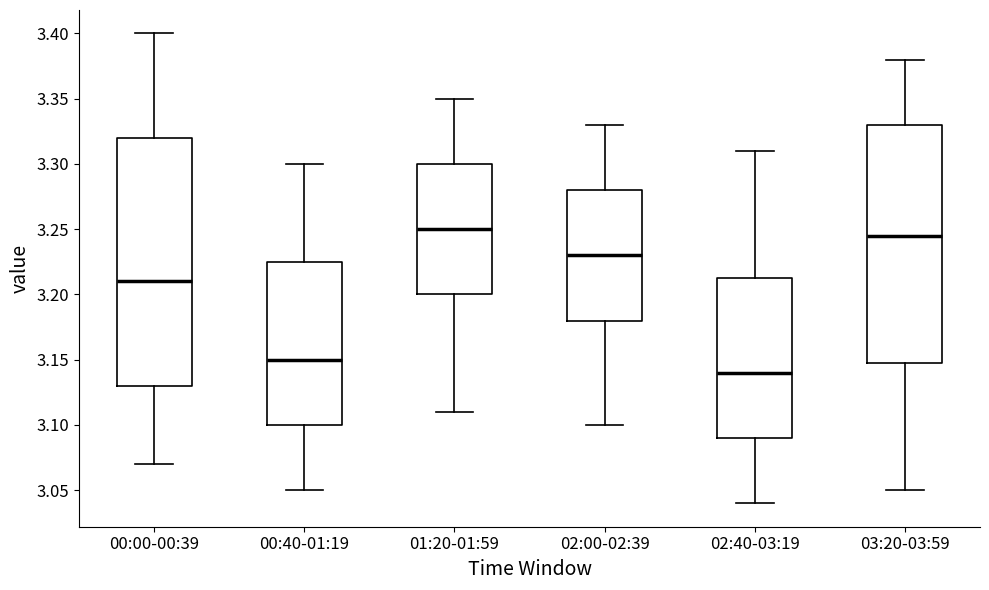

Which box is the tallest, from its lower edge to its upper edge?

00:00-00:39